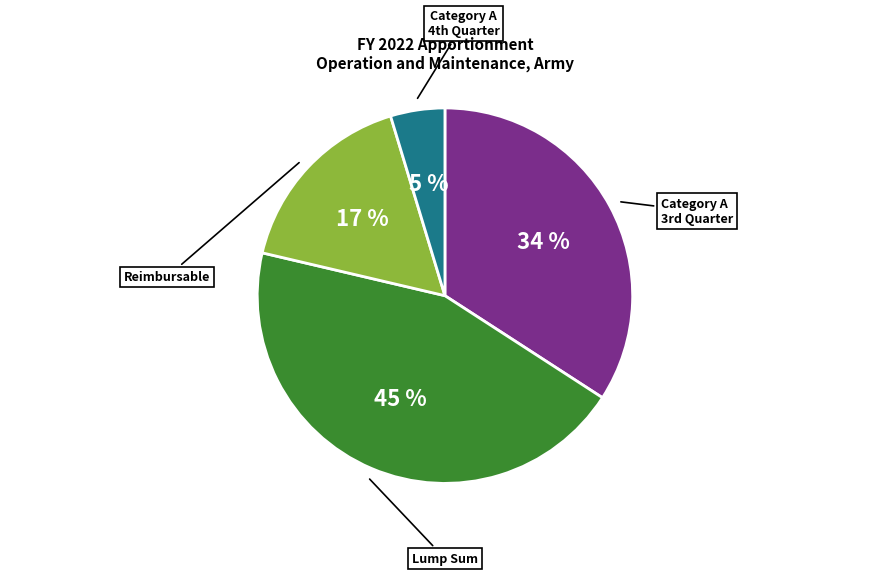

Is there any slice that represents more than half of the pie?

No